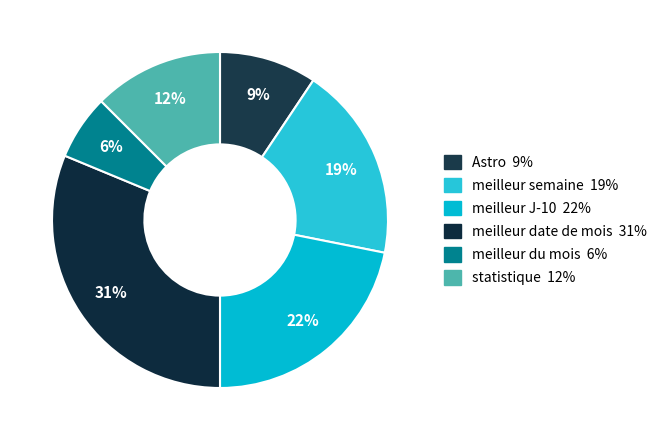

What percentage do Astro and meilleur du mois together represent?

15.6%